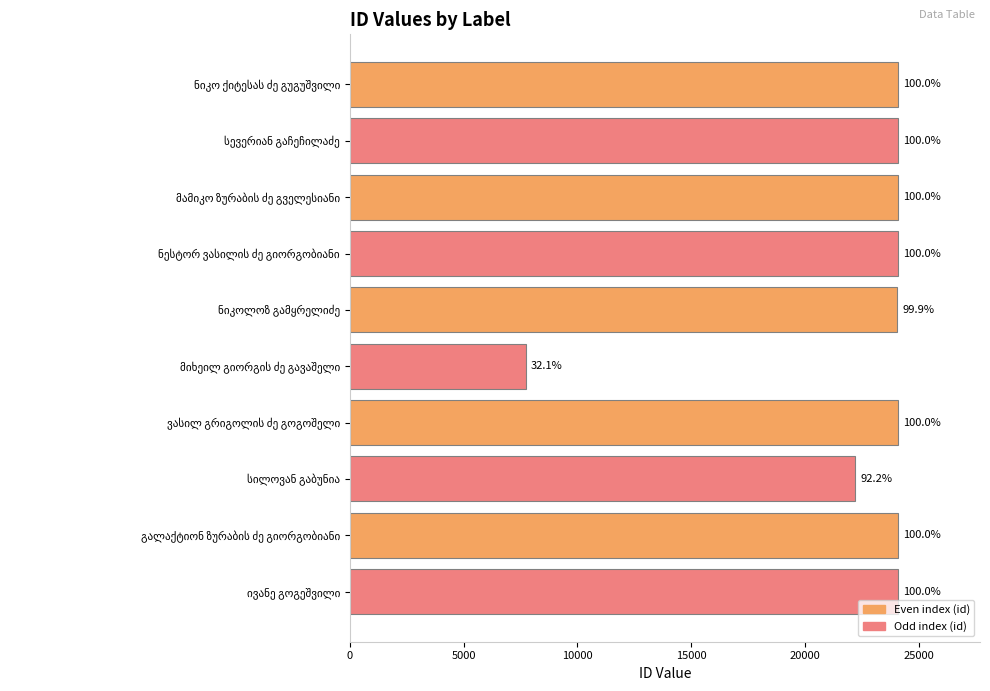

How many bars are there in total?

10